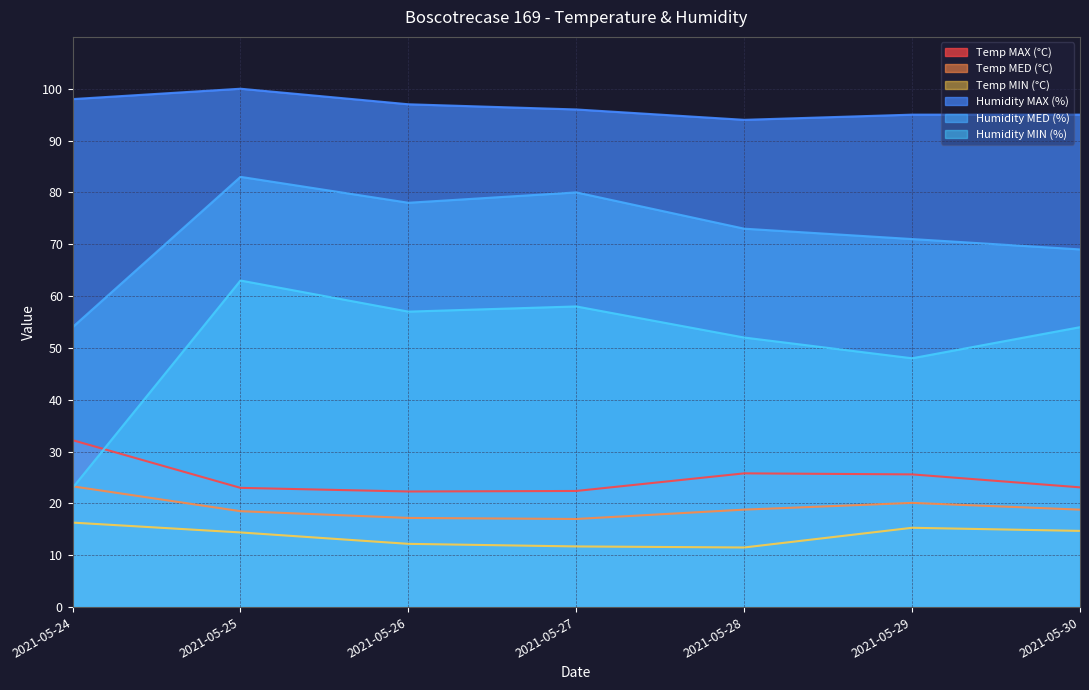

Count the number of categories in the chart.

7